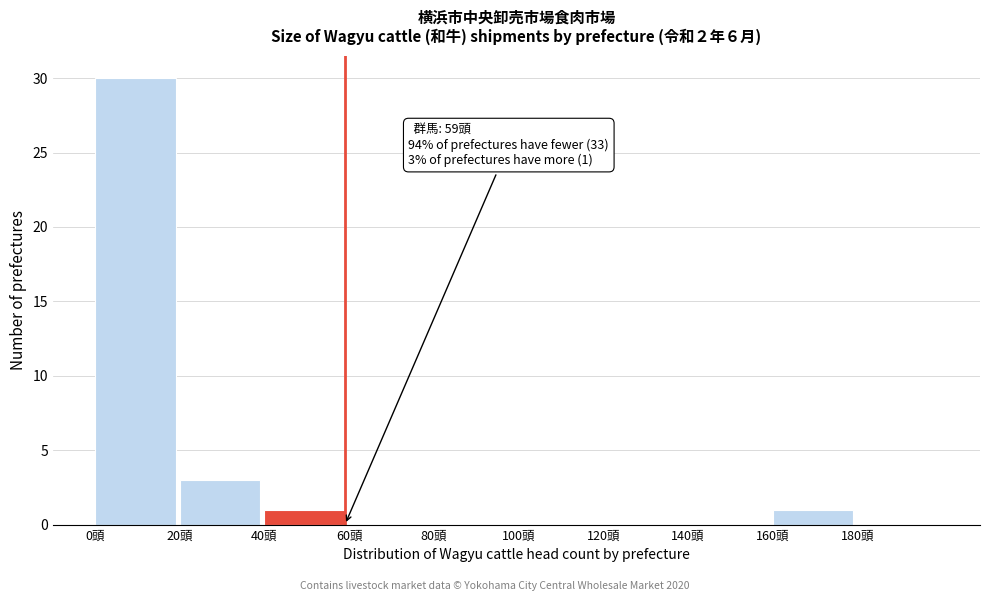

Which range on the x-axis has the tallest bar?

0 to 20